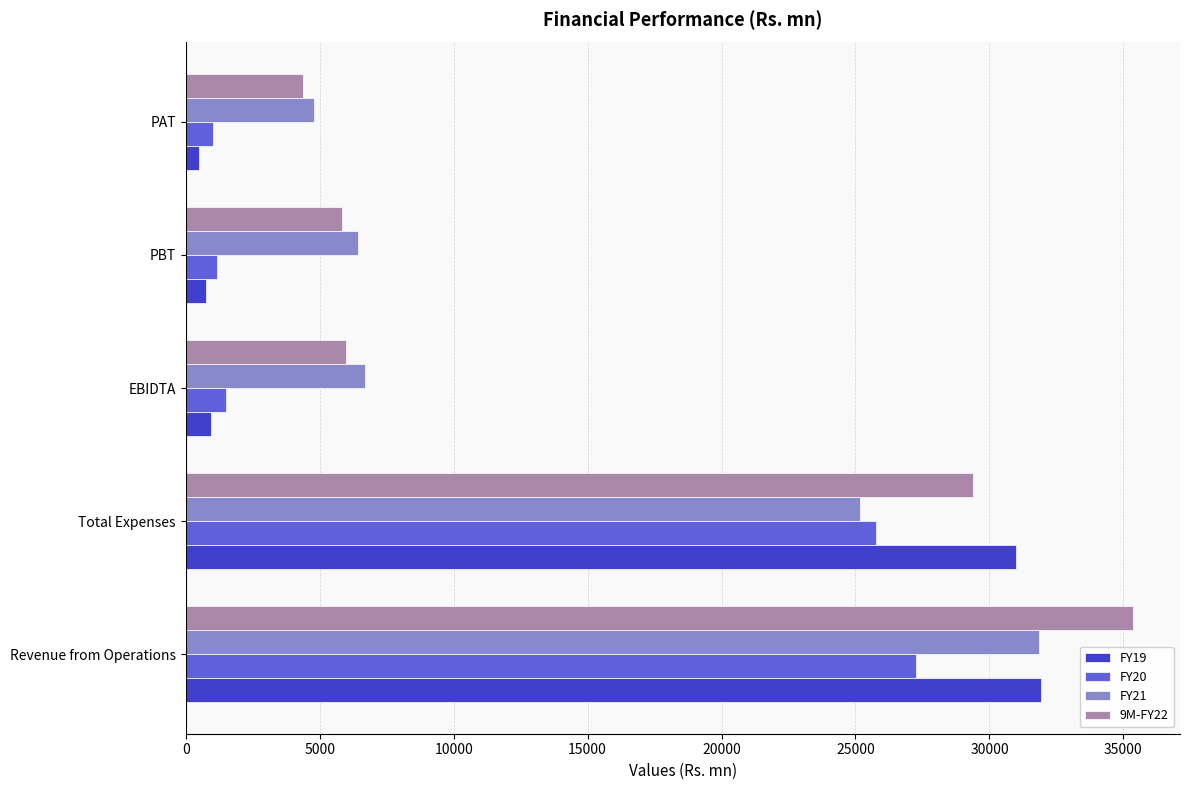

Is the value of FY19 at Total Expenses greater than the value of 9M-FY22 at PBT?

Yes